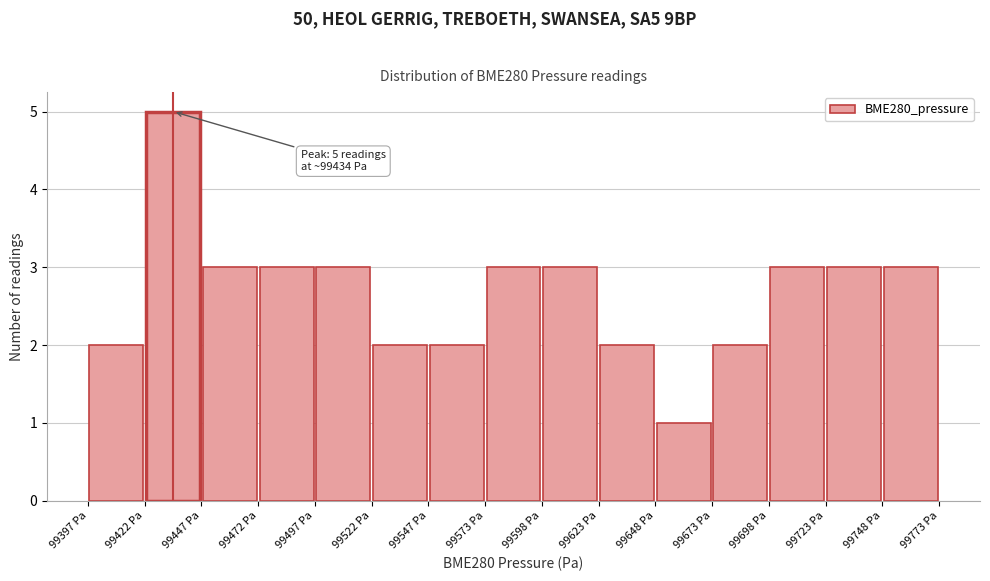

Which range on the x-axis has the tallest bar?

99420 to 99445